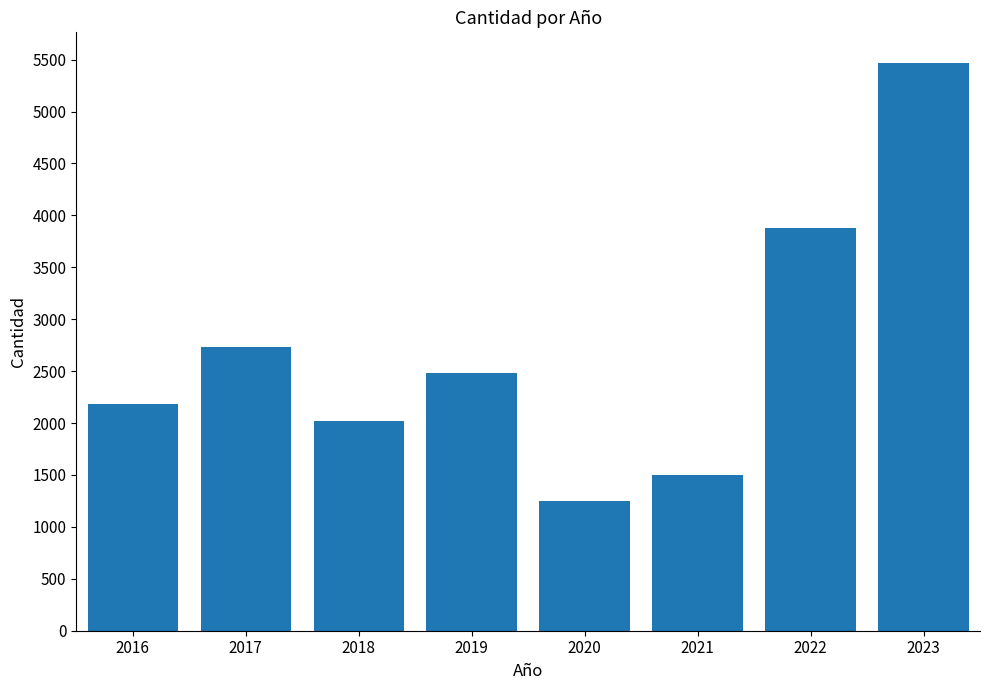

Reading left to right, what are all the values shown in this chart?

2016=2179	2017=2733	2018=2022	2019=2483	2020=1248	2021=1502	2022=3874	2023=5463